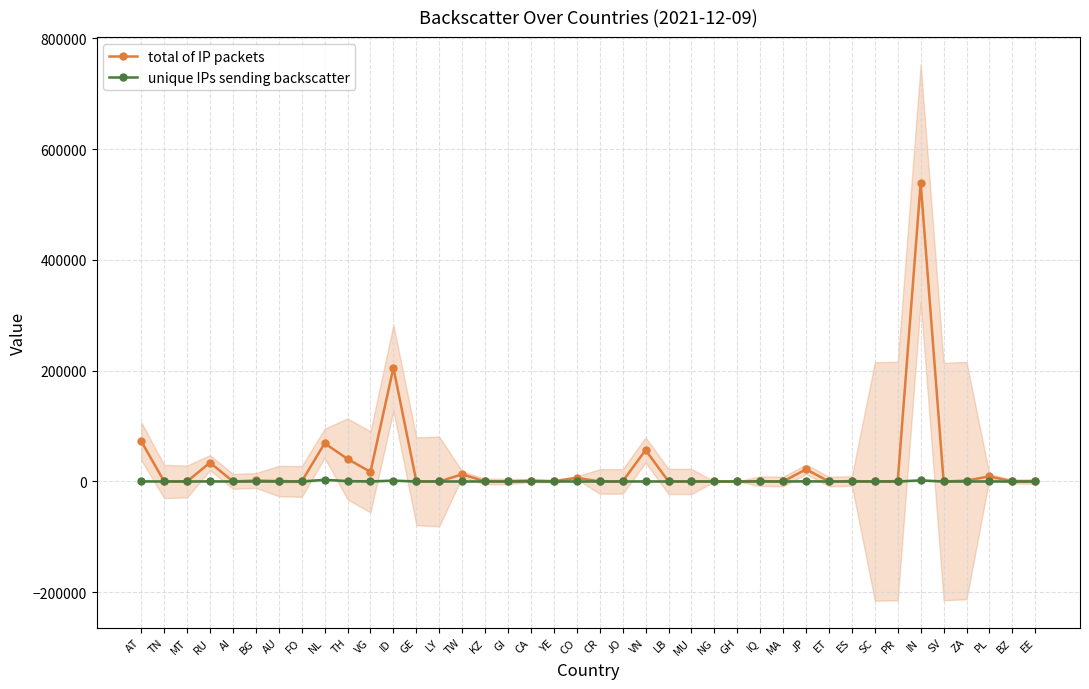

What is the difference between the maximum and second lowest values in the total of IP packets series?

538694